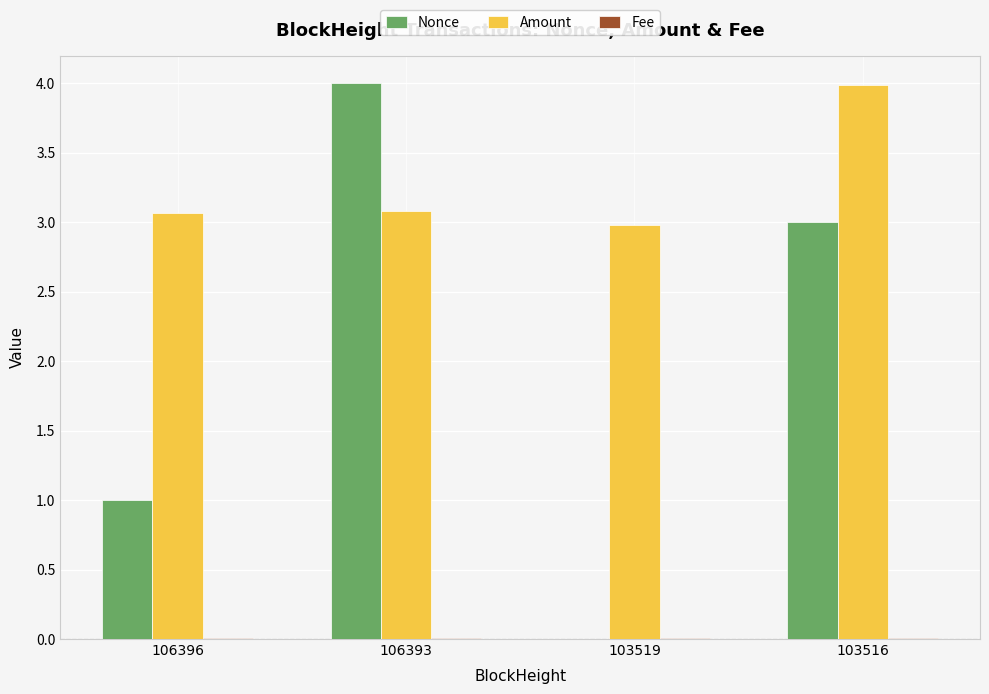

What is the greatest value displayed?

4.0